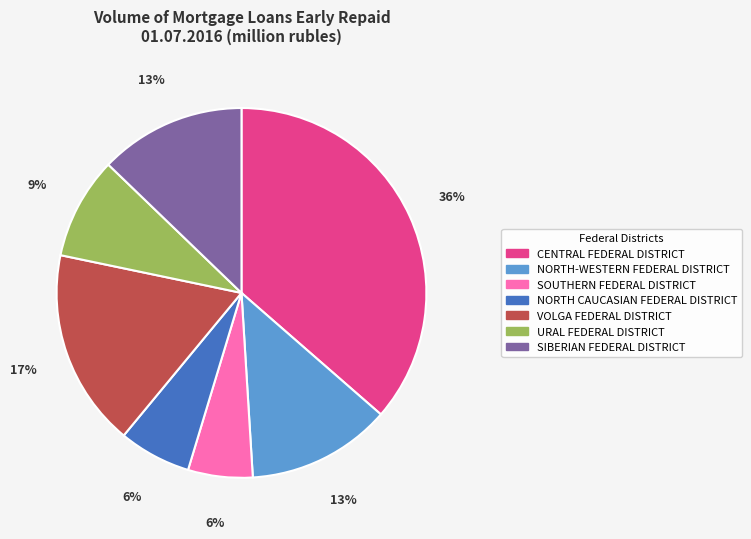

Count the number of slices in the pie.

7